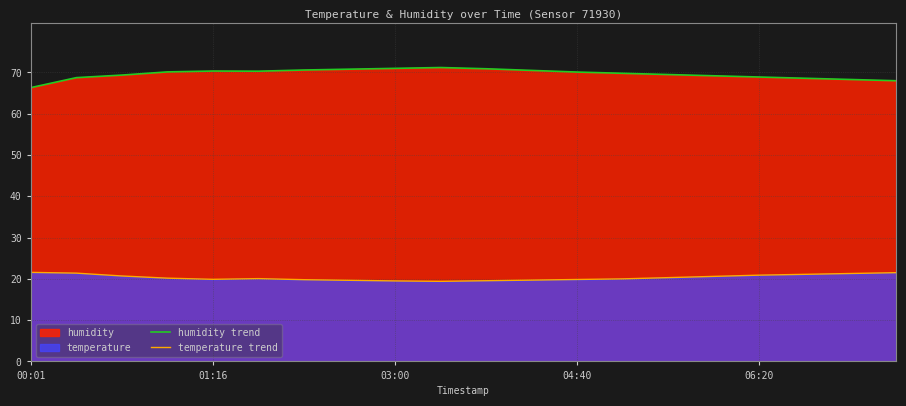

What is the spread (max minus min) of values at 00:01?

44.8